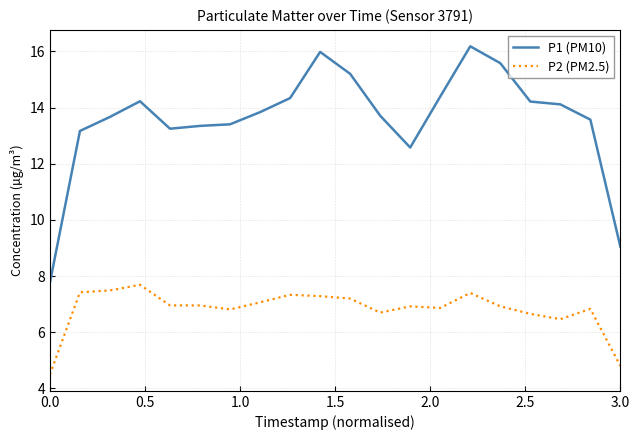

Rank the series by their average value, from highest to lowest.

P1 (PM10), P2 (PM2.5)